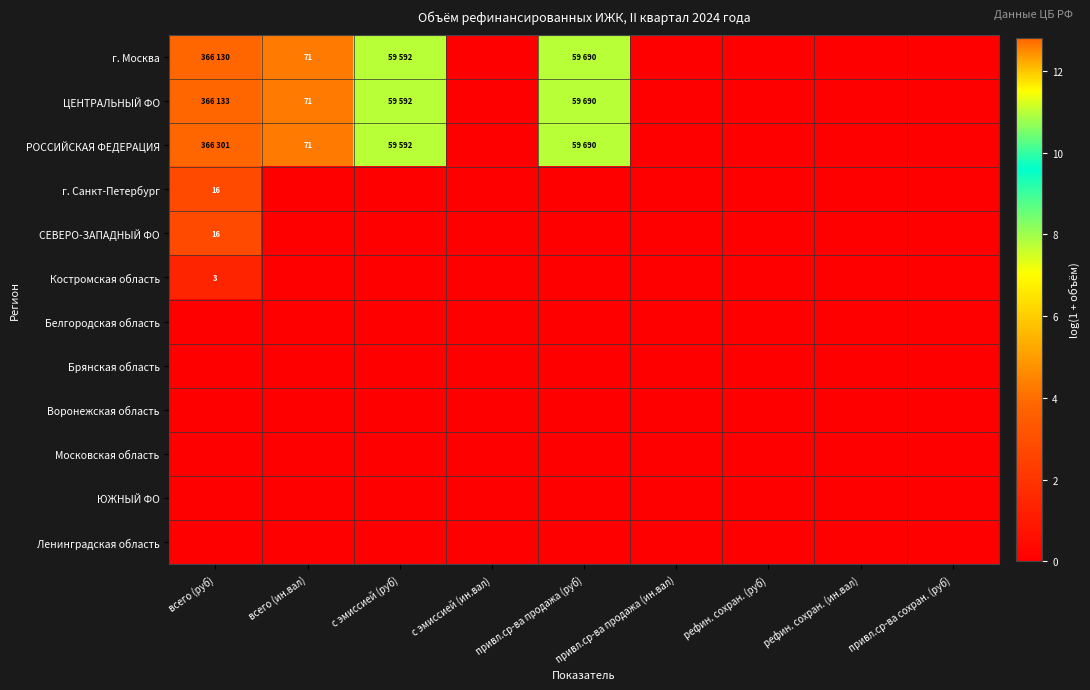

At which label is РОССИЙСКАЯ ФЕДЕРАЦИЯ closest to 6?

всего (ин.вал)